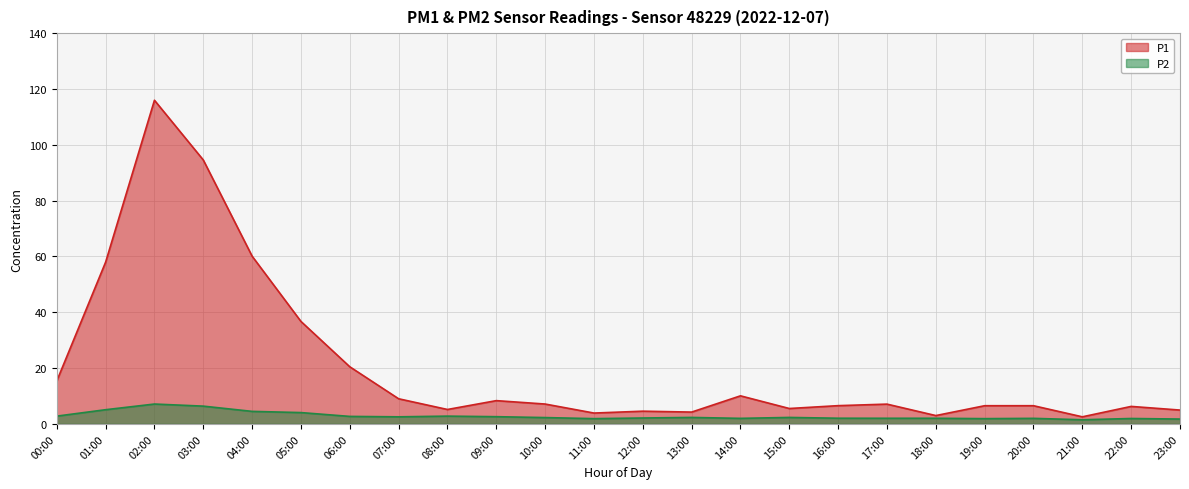

True or false: P1 has more than 2 points higher than both neighbors.

True